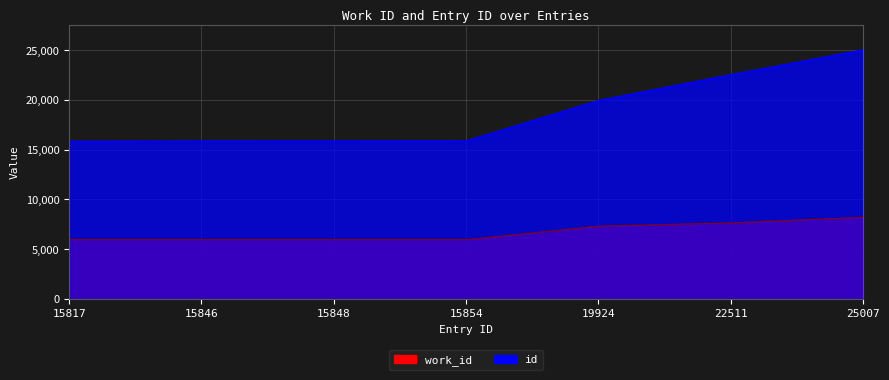

The work_id series shows 8194 at 25007. True or false?

True